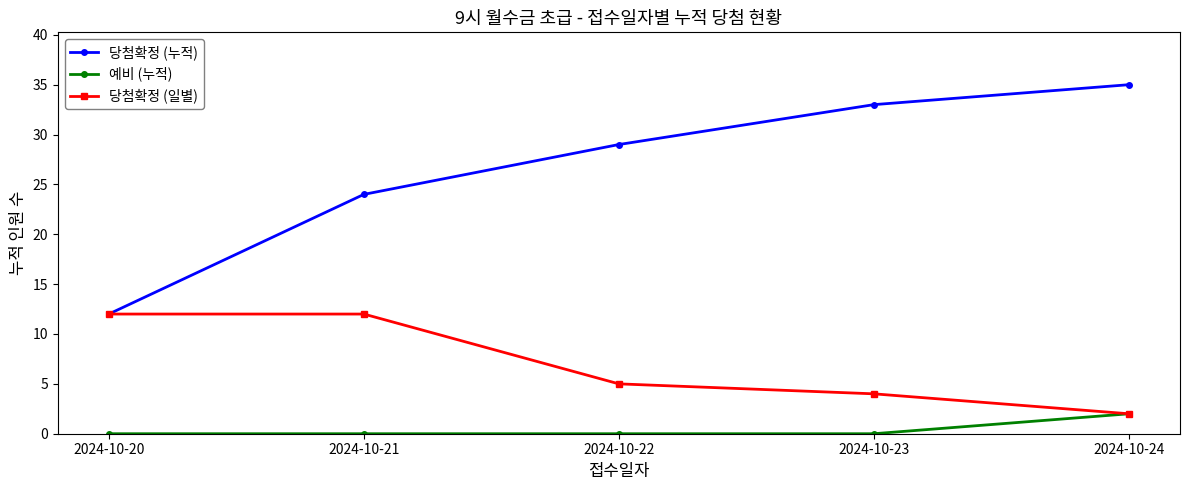

What is the lowest value of the 당첨확정 (누적) series?

12